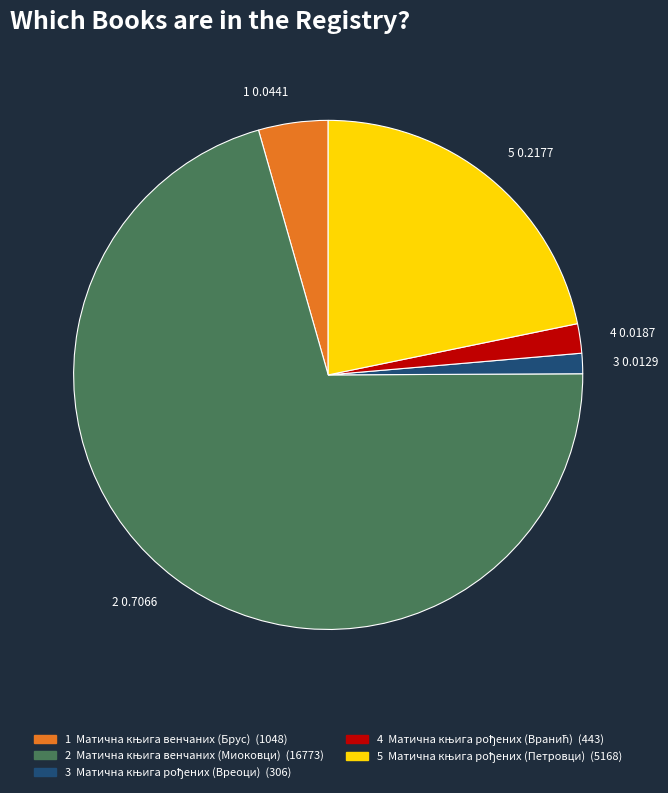

The 5 0.2177 slice represents 30% of the pie. True or false?

False